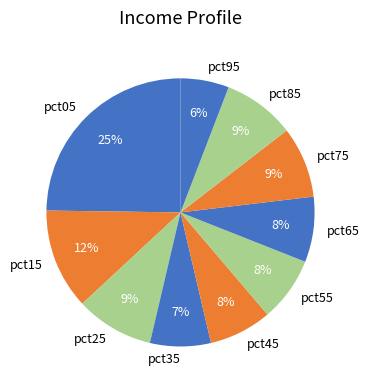

Combined, do pct65 and pct95 account for over 50%?

No